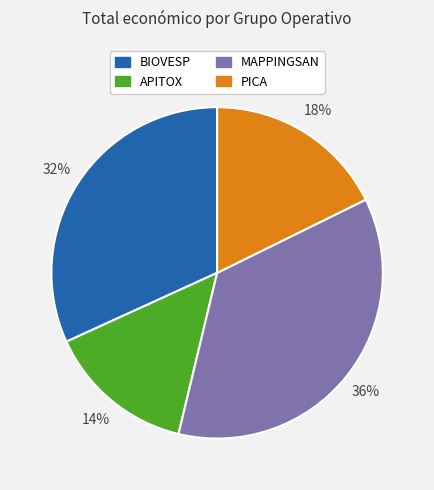

To the nearest percent, what is the combined percentage of MAPPINGSAN and APITOX?

50%